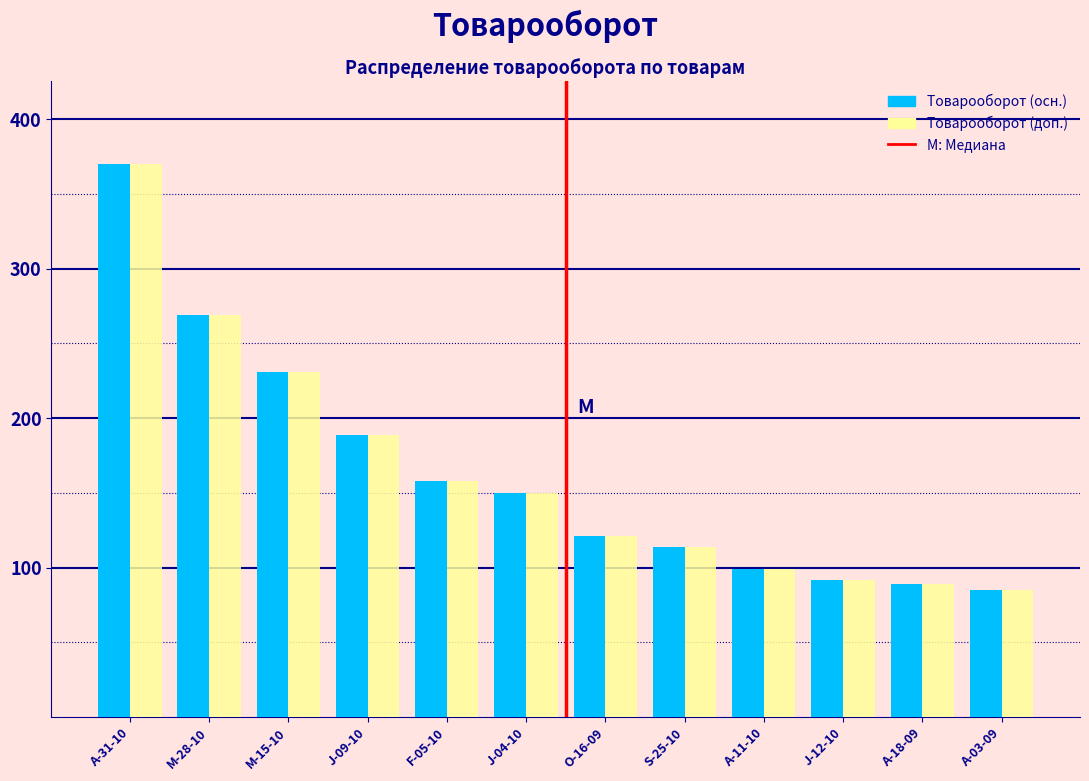

Reading right to left, what are all the values shown in this chart?

Товарооборот (осн.): 85	89	92	99	114	121	150	158	189	231	269	370
Товарооборот (доп.): 85	89	92	99	114	121	150	158	189	231	269	370